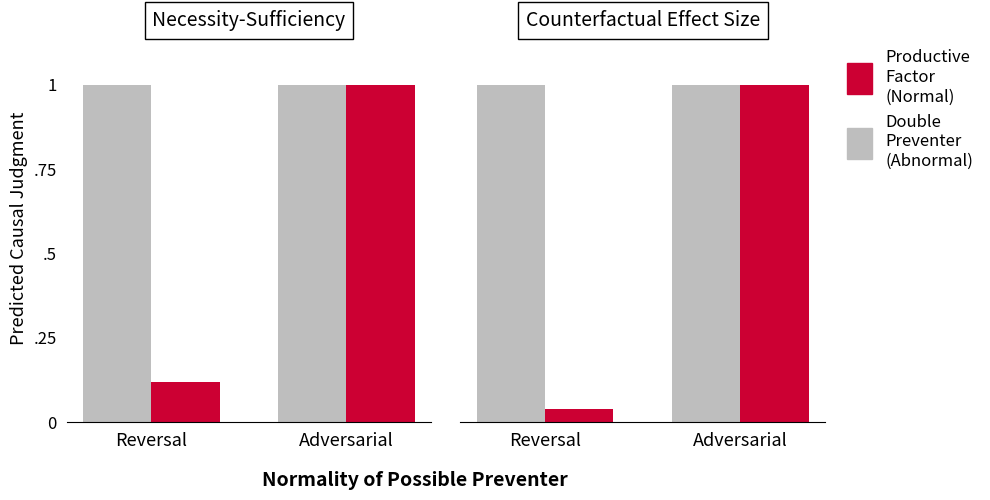

What is the label of the 1st bar from the right?

Adversarial